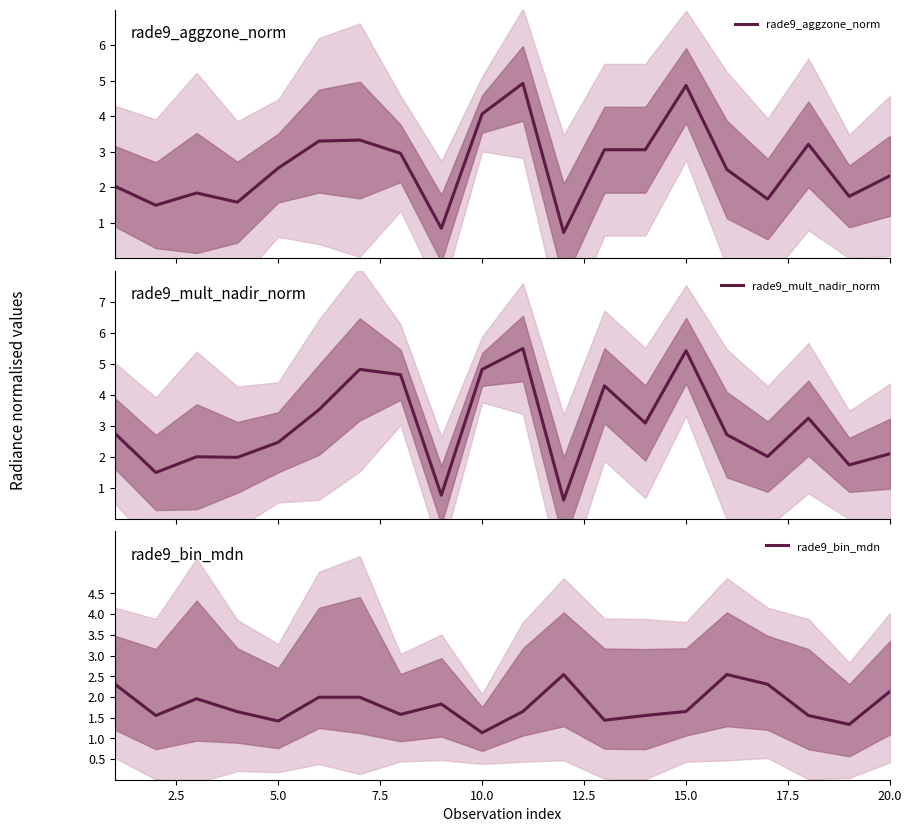

What is the sum of all rade9_bin_mdn values?

36.1